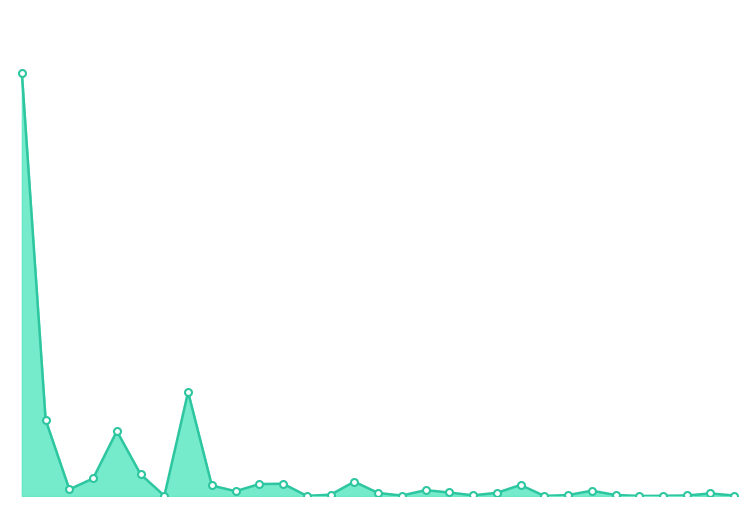

Where is the data nearest to the value 15349?

Reykjanesbær